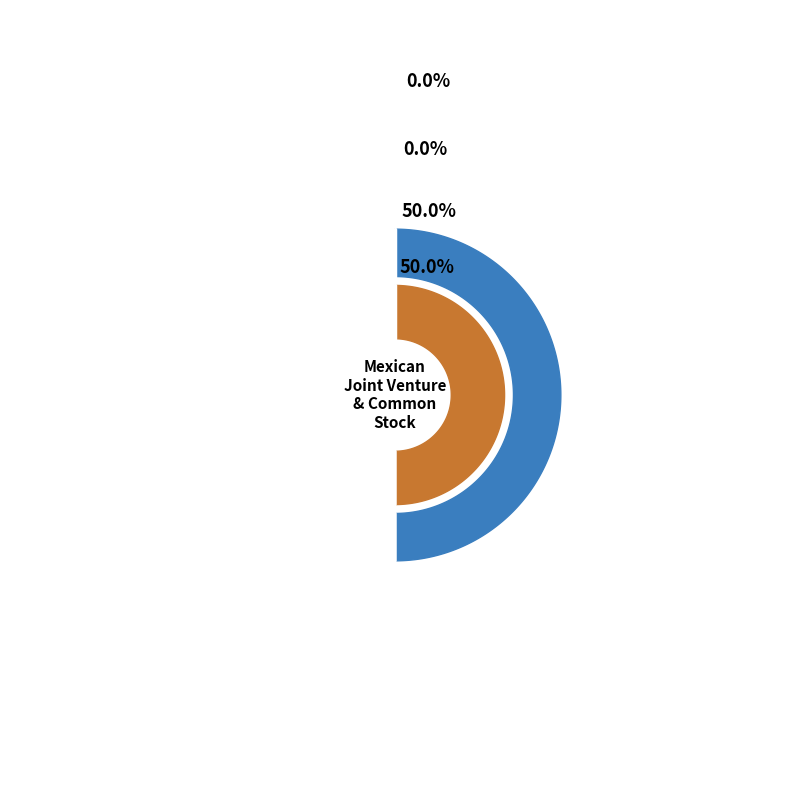

Which slice is the largest?

Common stock shares issued